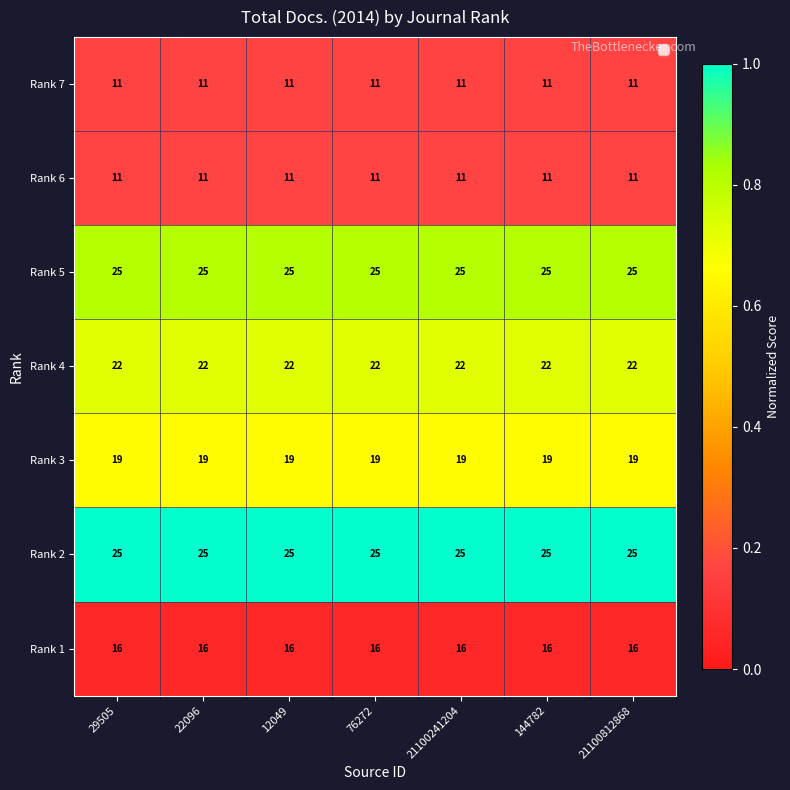

Is the value of Rank 3 at 21100812868 greater than the value of Rank 5 at 144782?

No